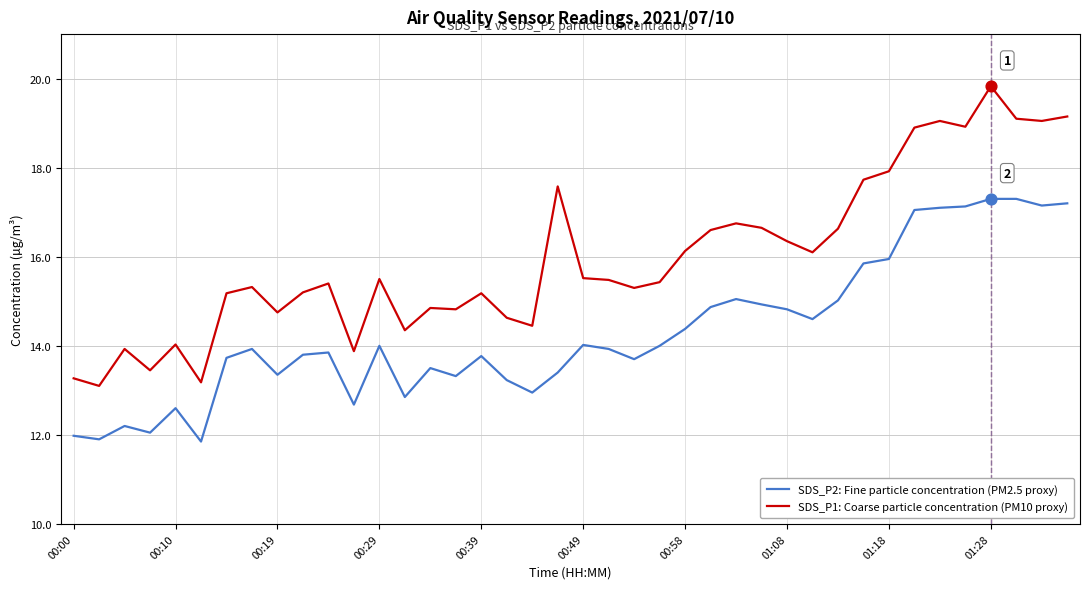

What is the greatest value displayed?

19.8